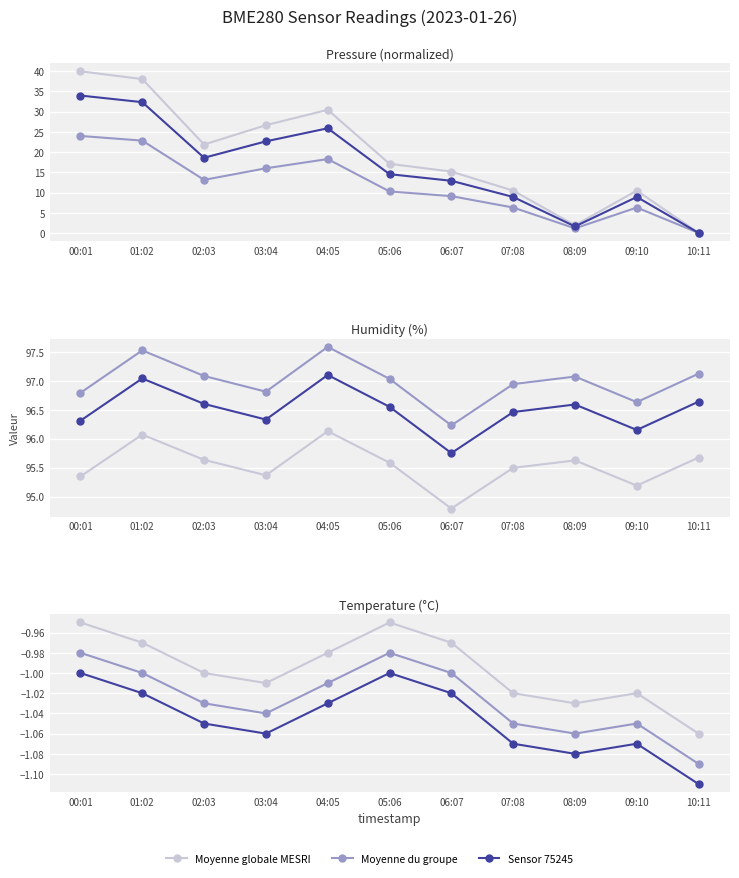

True or false: Moyenne du groupe has more than 1 interior local peaks.

True